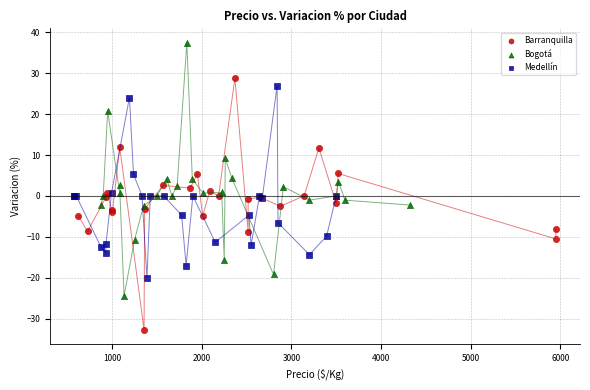

Which series reaches the minimum Y coordinate?

Barranquilla